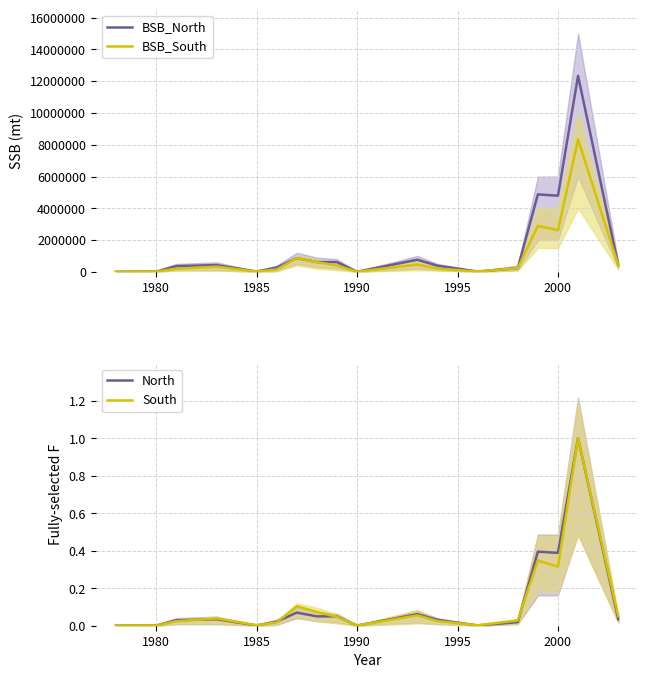

Count the number of categories in the chart.

18